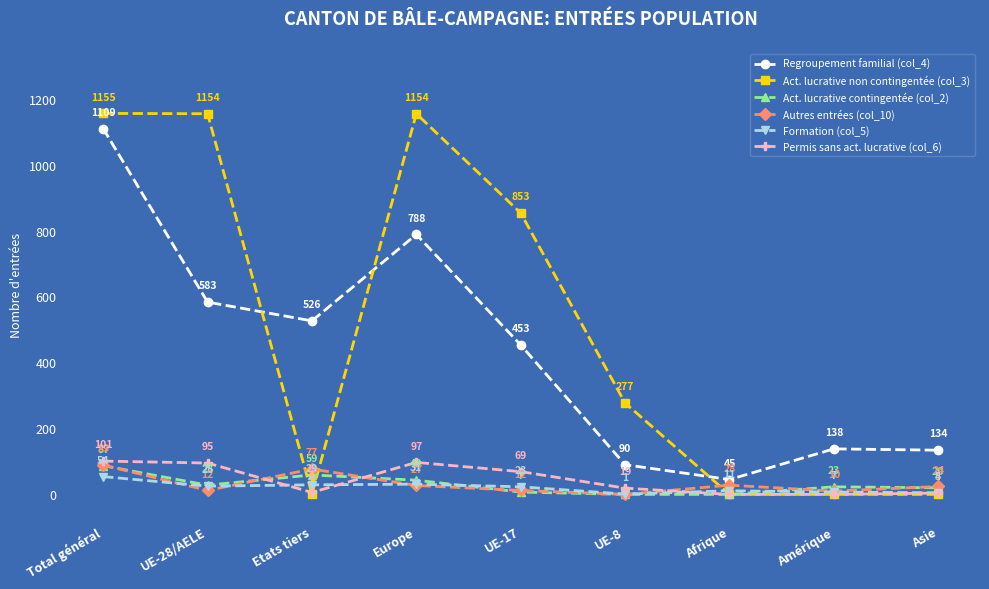

Where is the first local minimum for Permis sans act. lucrative (col_6)?

Etats tiers